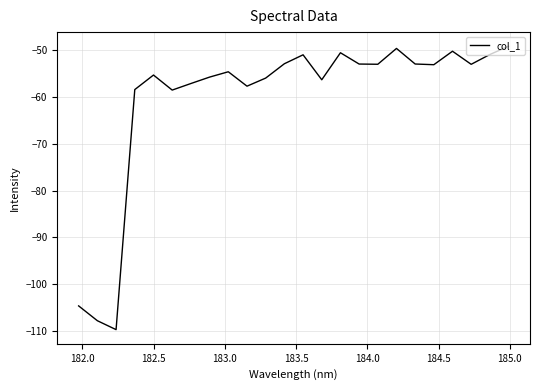

What is the greatest value displayed?

-49.2